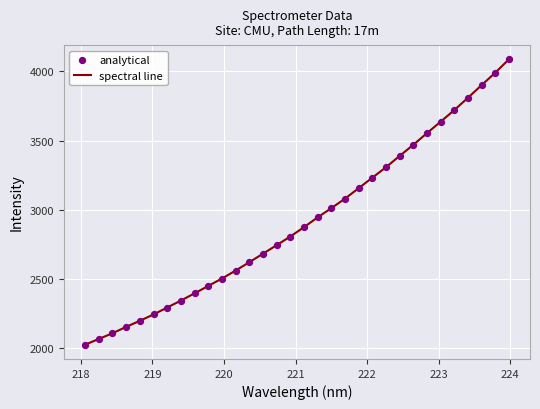

What is the greatest value displayed?

4087.4